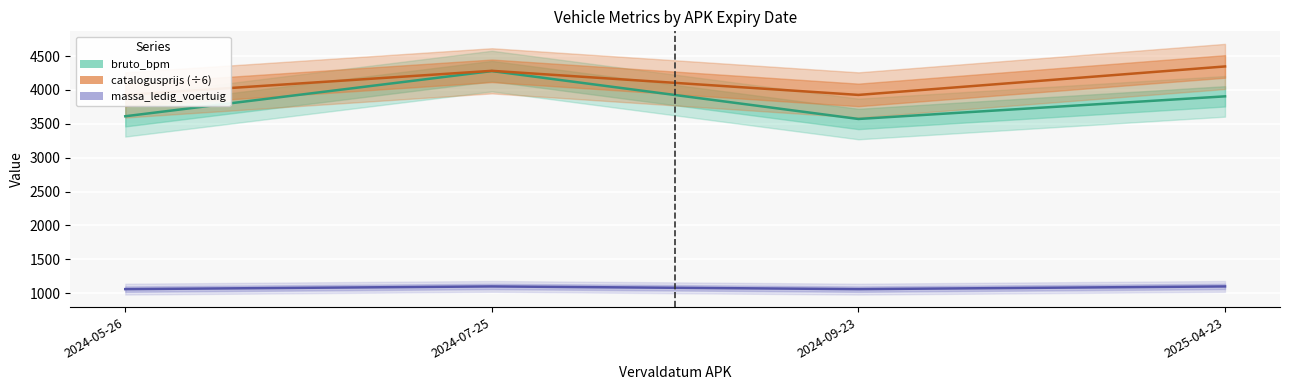

How many values in the catalogusprijs (÷6) series are below 4282?

2